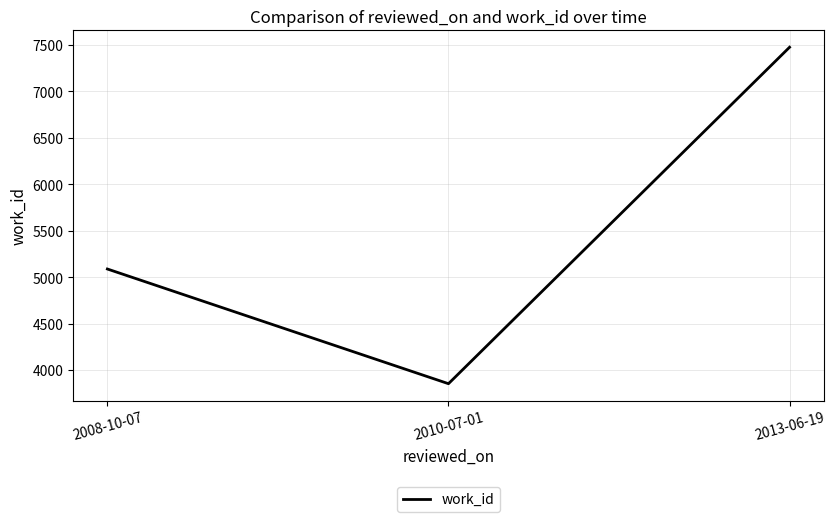

What is the difference between the values at 2010-07-01 and 2008-10-07?

1235